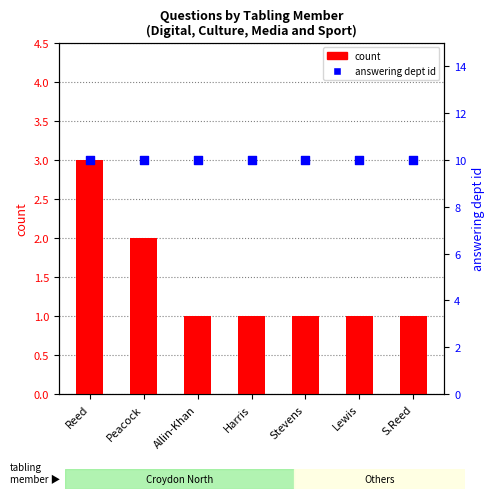

At how many categories does at least one series exceed 3?

7